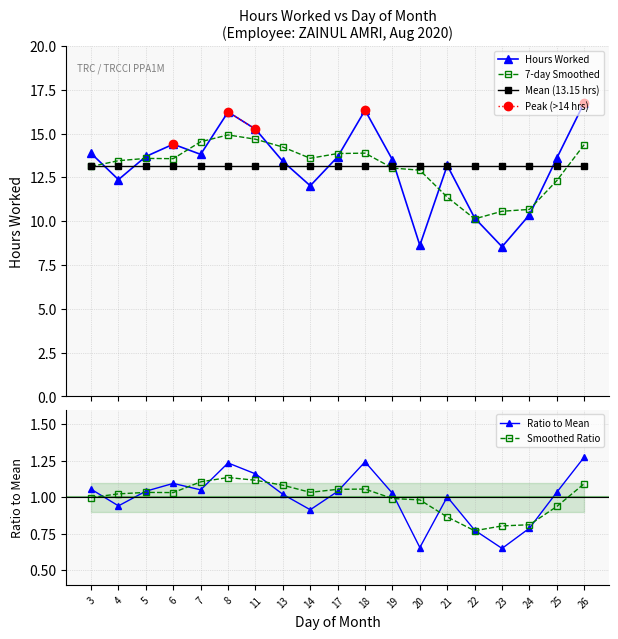

What is the approximate value of 7-day Smoothed at 22?

10.1